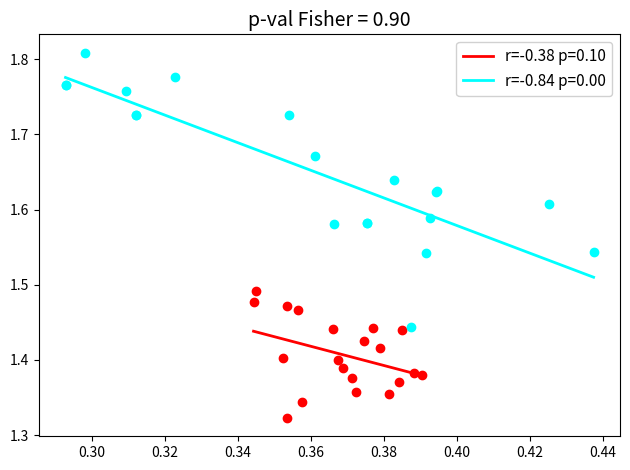

Which series has the widest spread of Y values?

r=-0.84 p=0.00